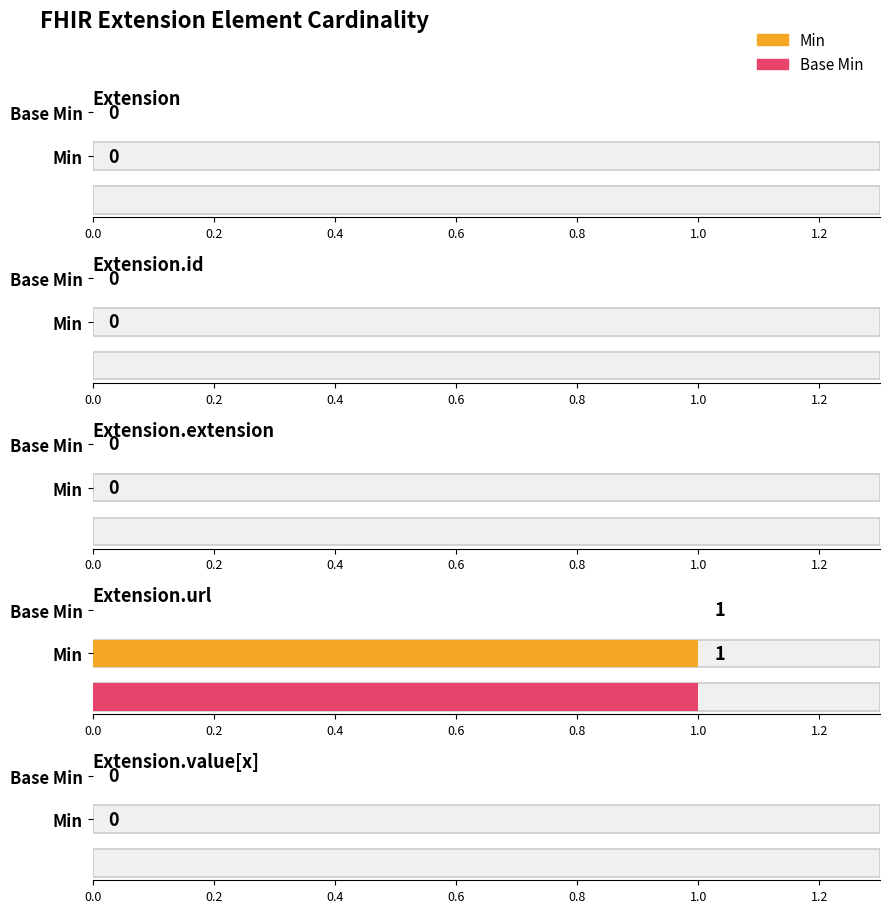

Rank the series at Extension.value[x] from lowest to highest value.

Min, Base Min